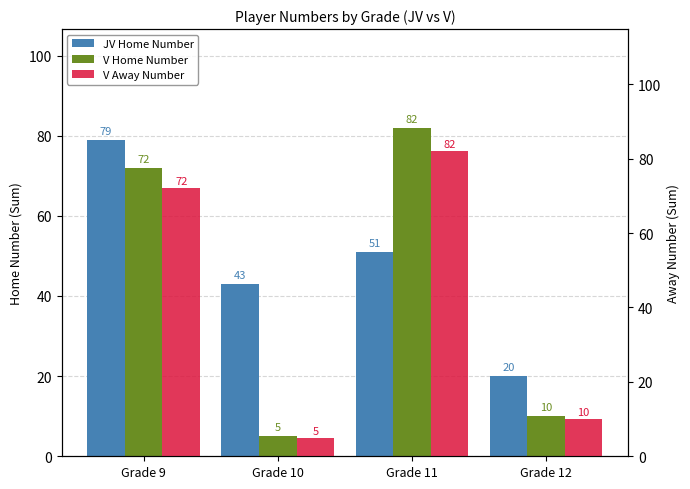

At which label does JV Home Number reach its minimum?

Grade 12